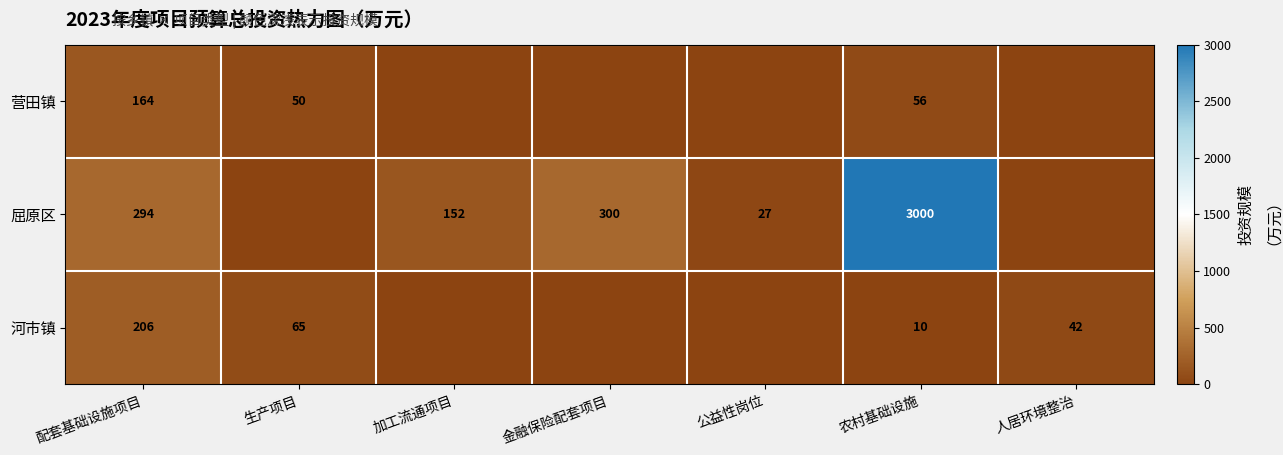

Count the number of data series in this chart.

3